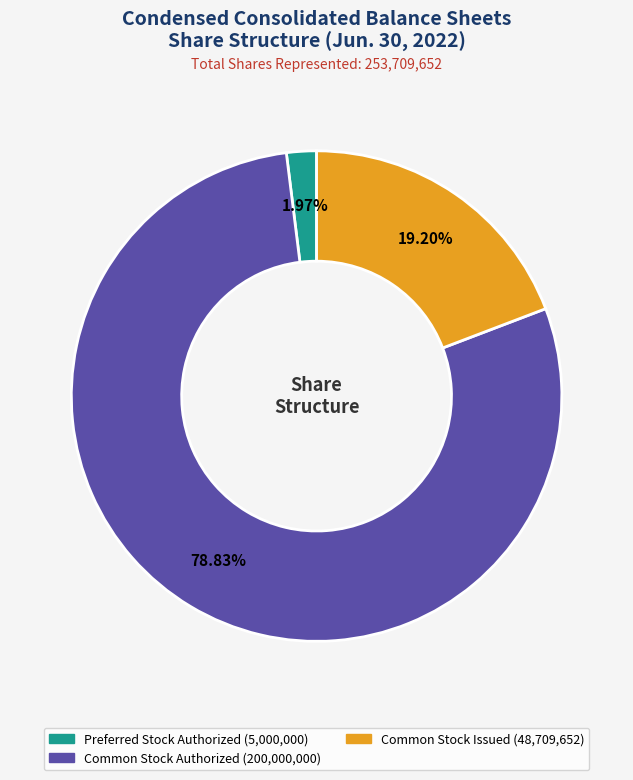

Does any single category account for the majority?

Yes